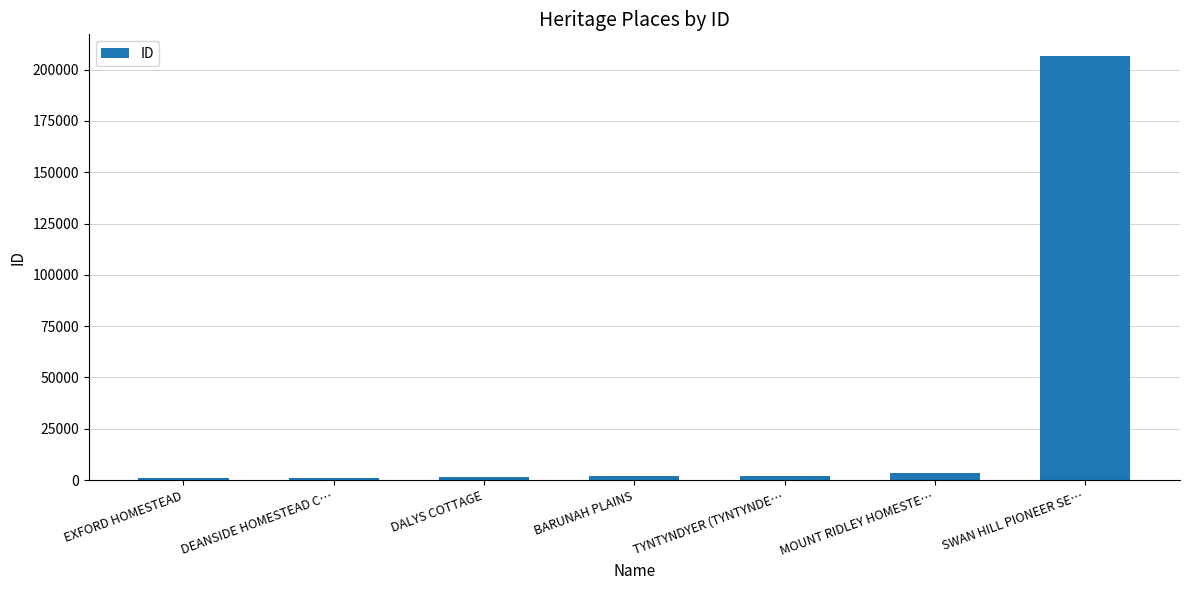

What is the sum of all values?

217462